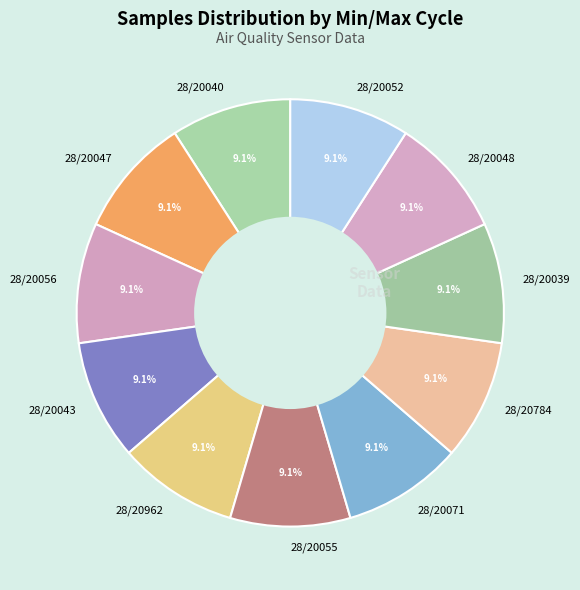

What percentage do 28/20052 and 28/20784 together represent?

18.2%